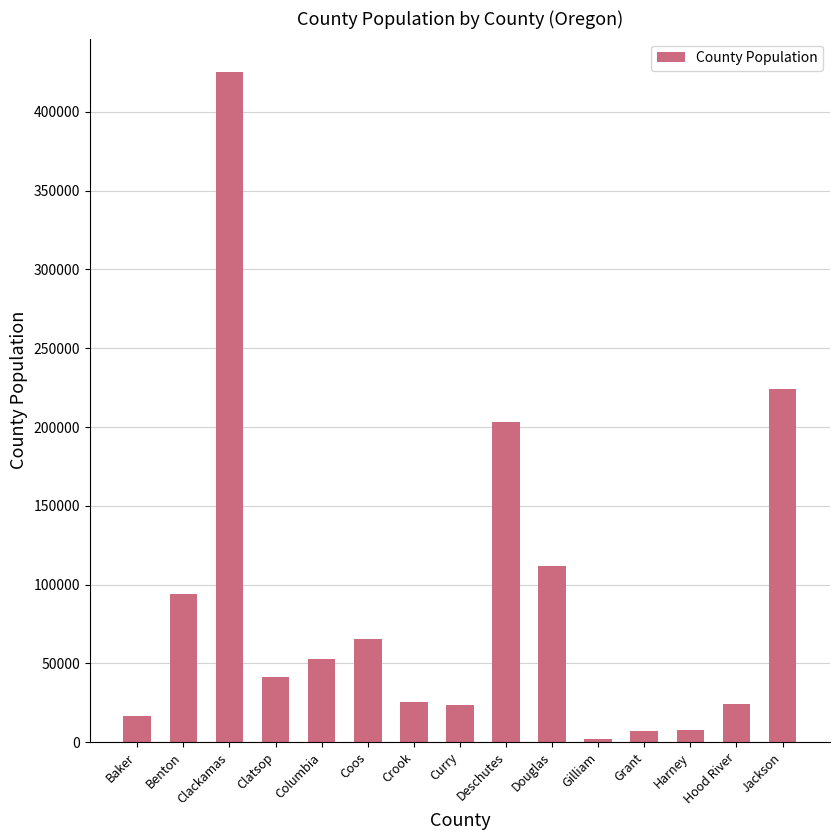

What value does the data have at Coos, to the nearest 100?

65200